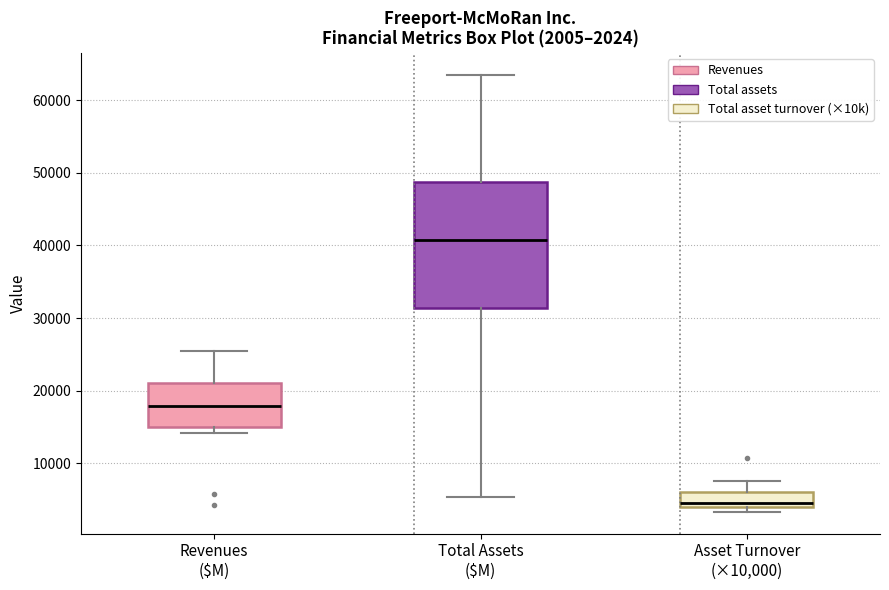

Which box's median line is the lowest?

Asset Turnover (×10,000)